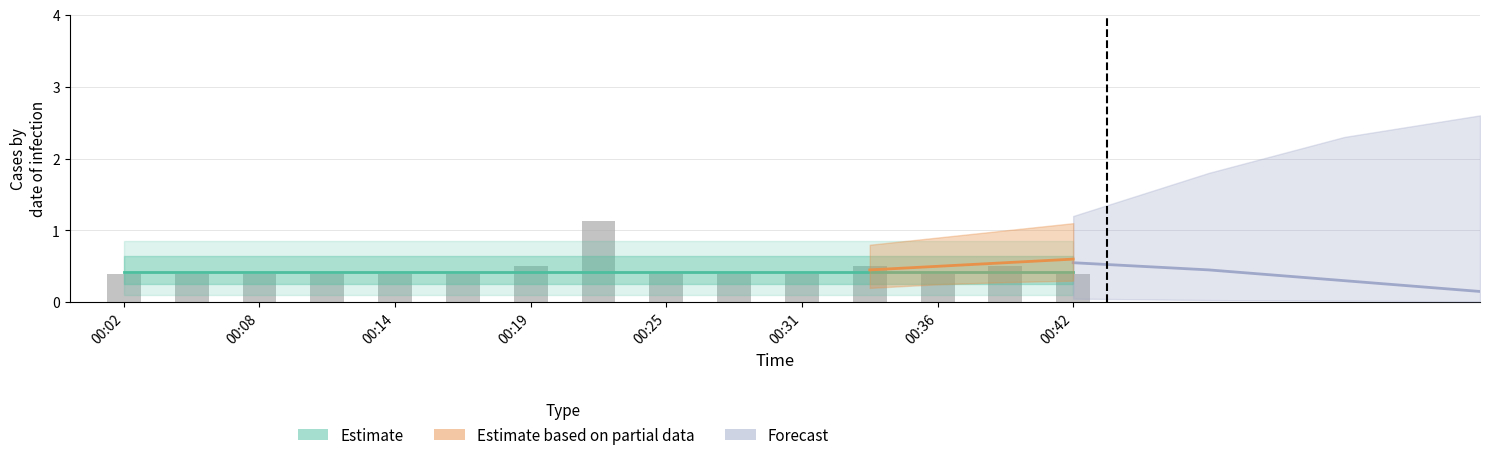

Which category has the lowest value across all series?

00:02